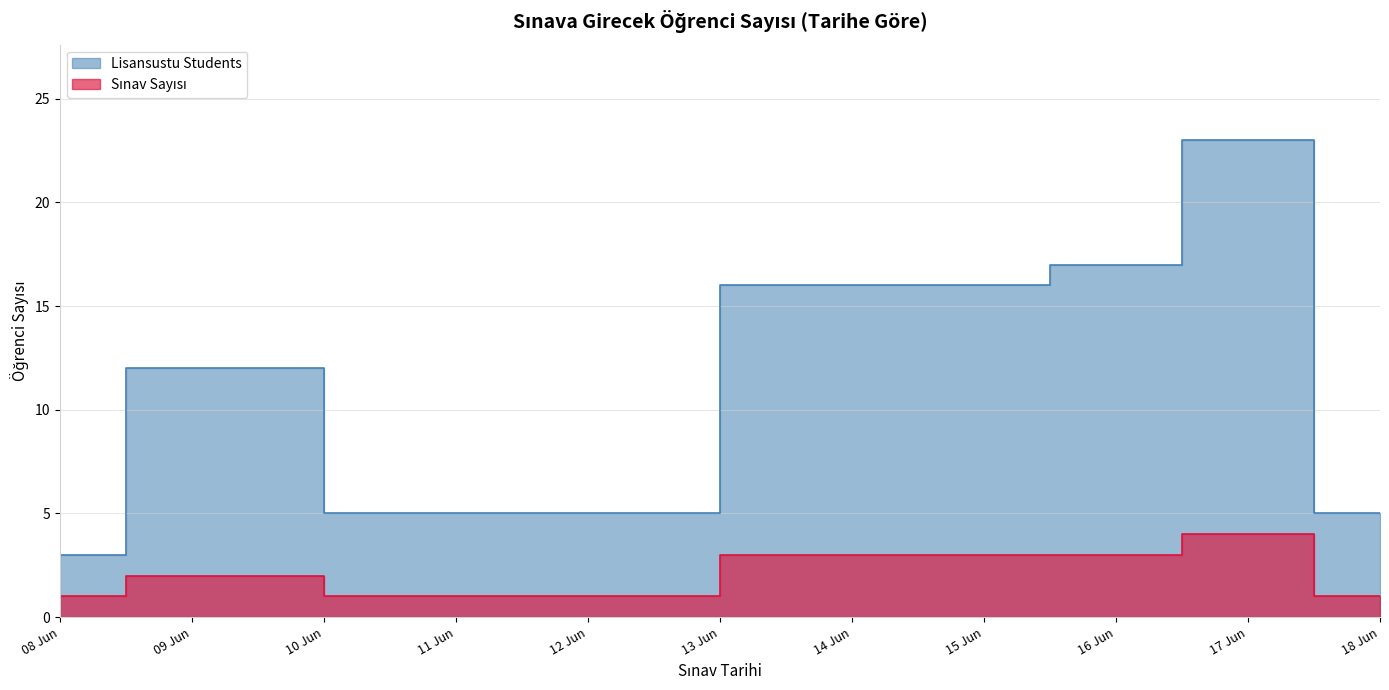

Which has a higher value, 09 Jun or 08 Jun?

09 Jun